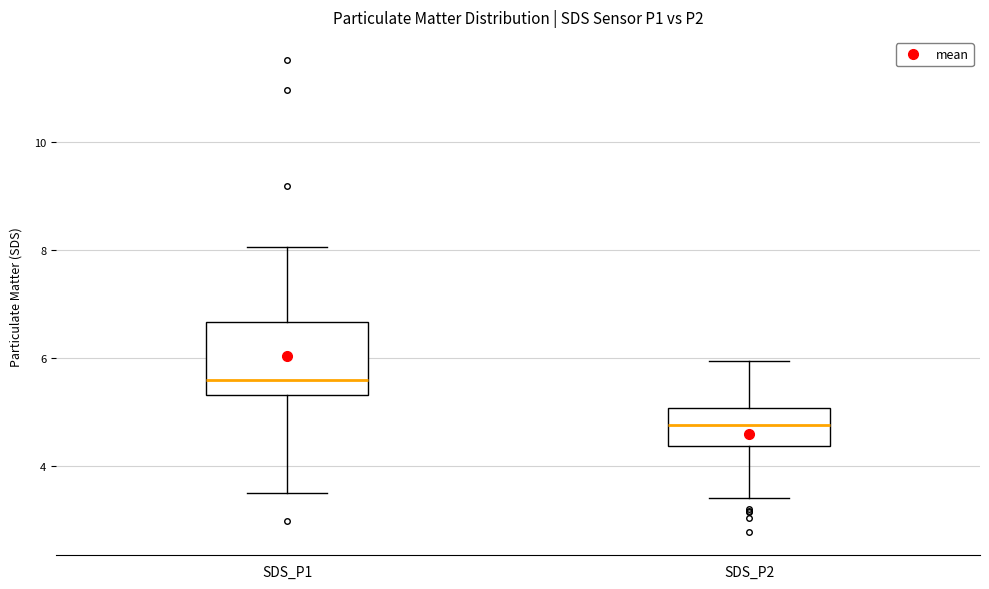

Where does the lower whisker of the box for SDS_P1 end on the y-axis? The values are not printed on the chart, so give them approximately, as read against the axis.

3.6